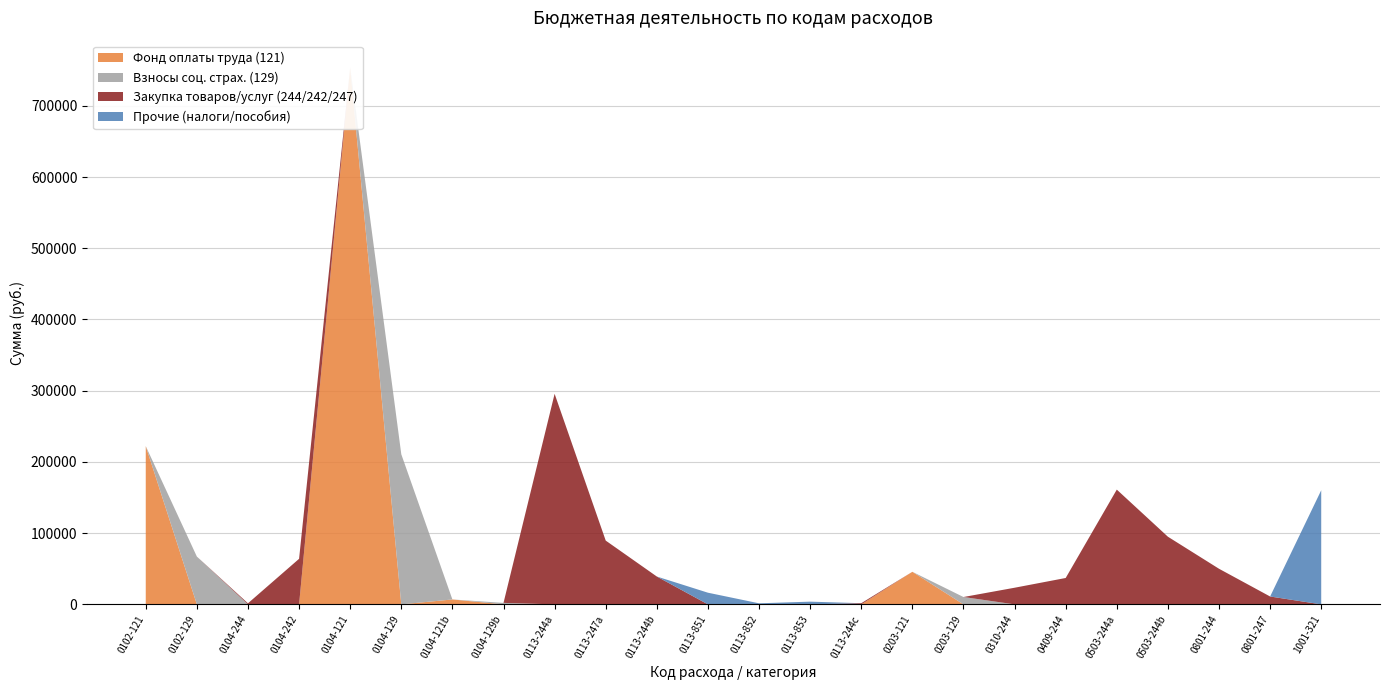

Reading left to right, transcribe all the data shown in this chart.

Фонд оплаты труда (121): 121=222204.0	129=0.0	244=0.0	242=0.0	121=753822.6	129=0.0	121=6900.0	129=0.0	244=0.0	247=0.0	244=0.0	851=0.0	852=0.0	853=0.0	244=0.0	121=45735.6	129=0.0	244=0.0	244=0.0	244=0.0	244=0.0	244=0.0	247=0.0	321=0.0
Взносы соц. страх. (129): 121=0.0	129=67105.6	244=0.0	242=0.0	121=0.0	129=210780.0	121=0.0	129=2083.8	244=0.0	247=0.0	244=0.0	851=0.0	852=0.0	853=0.0	244=0.0	121=0.0	129=10328.4	244=0.0	244=0.0	244=0.0	244=0.0	244=0.0	247=0.0	321=0.0
Закупка товаров/услуг (244/242/247): 121=0.0	129=0.0	244=1500.0	242=63961.1	121=0.0	129=0.0	121=0.0	129=0.0	244=295640.8	247=89556.8	244=39100.0	851=0.0	852=0.0	853=0.0	244=1640.0	121=0.0	129=0.0	244=23364.6	244=37050.0	244=161150.0	244=95000.0	244=50000.0	247=11058.7	321=0.0
Прочие (налоги/пособия): 121=0.0	129=0.0	244=0.0	242=0.0	121=0.0	129=0.0	121=0.0	129=0.0	244=0.0	247=0.0	244=0.0	851=16380.0	852=1493.0	853=3808.0	244=0.0	121=0.0	129=0.0	244=0.0	244=0.0	244=0.0	244=0.0	244=0.0	247=0.0	321=160229.1